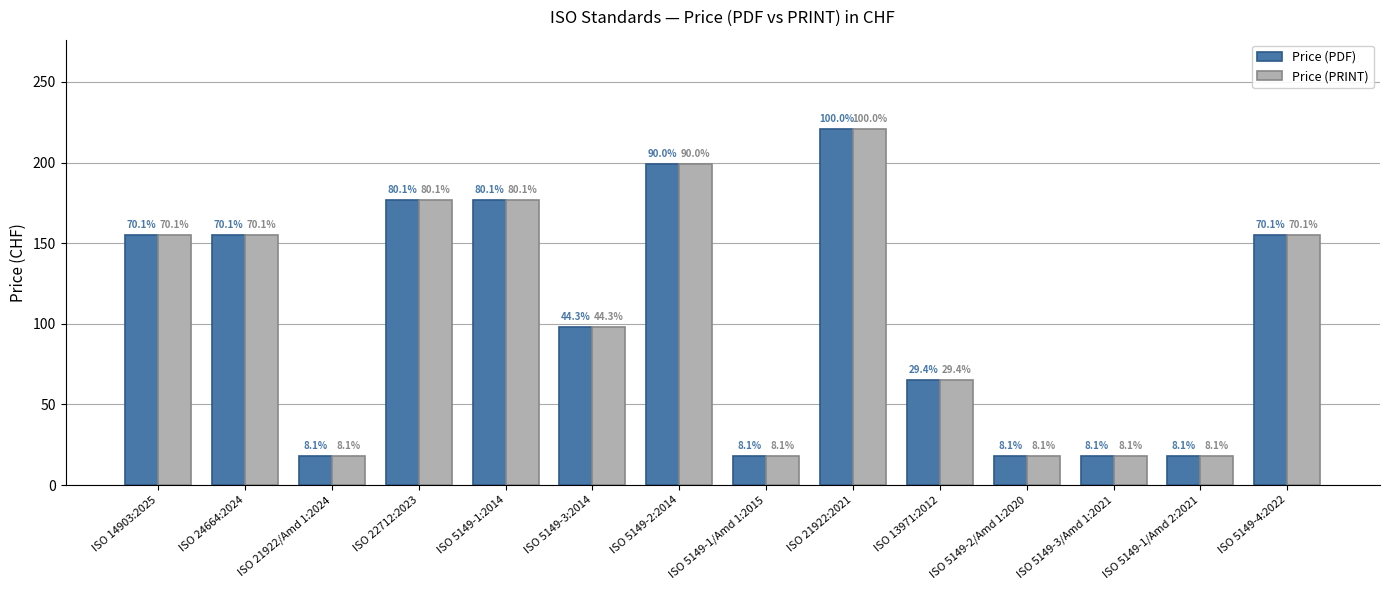

What are all the series names shown in the legend?

Price (PDF), Price (PRINT)